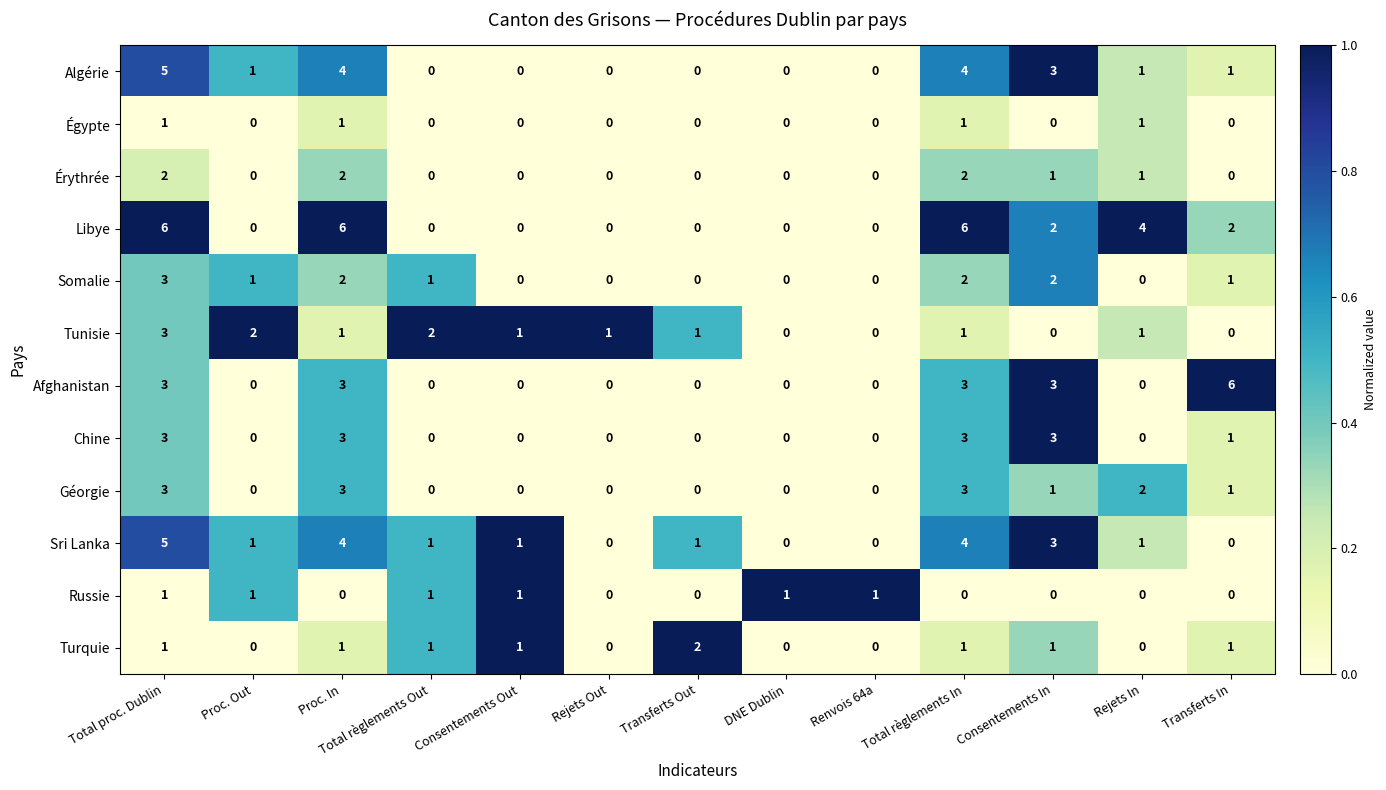

What is the difference between the second highest and minimum values in the Libye series?

6